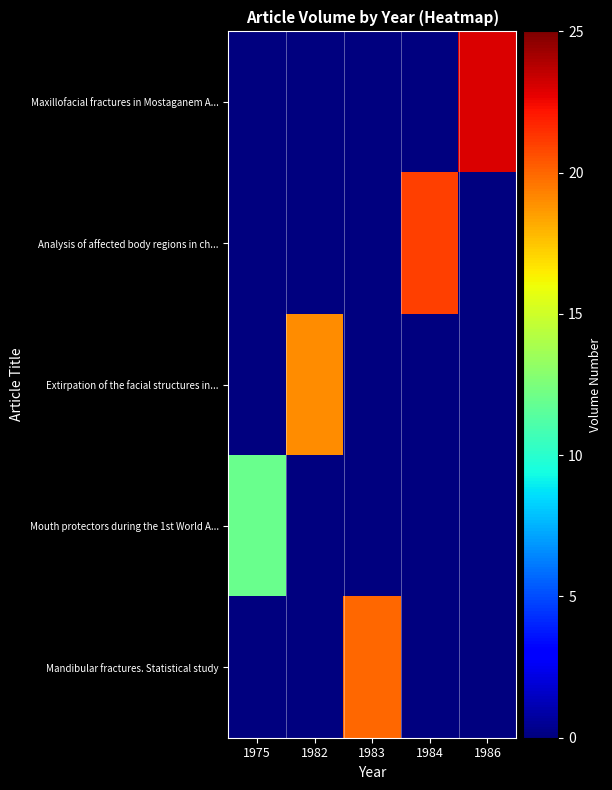

List the series in order of their peak value, lowest first.

Mouth protectors during the 1st World A..., Extirpation of the facial structures in..., Mandibular fractures. Statistical study, Analysis of affected body regions in ch..., Maxillofacial fractures in Mostaganem A...